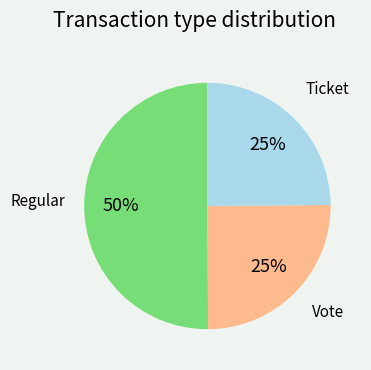

To the nearest percent, what percentage of the pie is Ticket?

25%